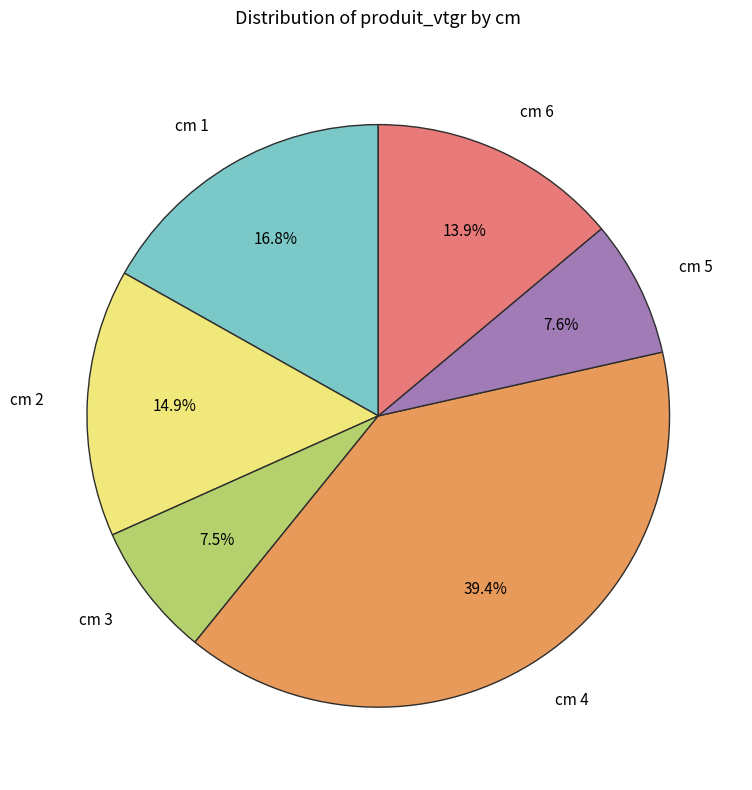

Do cm 2 and cm 3 together represent more than half of the pie?

No